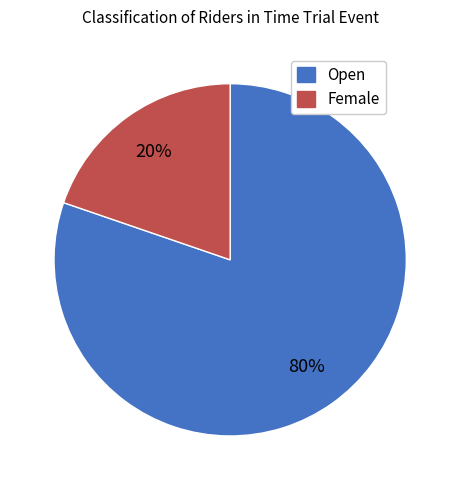

What is the smallest slice in the pie chart?

Female